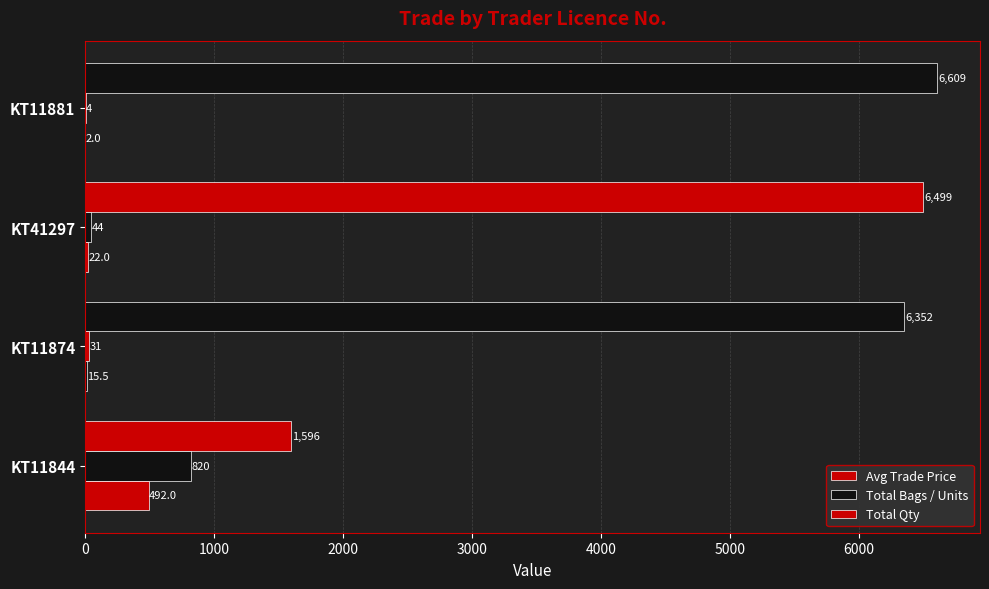

Rank the series by their maximum value, from lowest to highest.

Total Qty, Total Bags / Units, Avg Trade Price